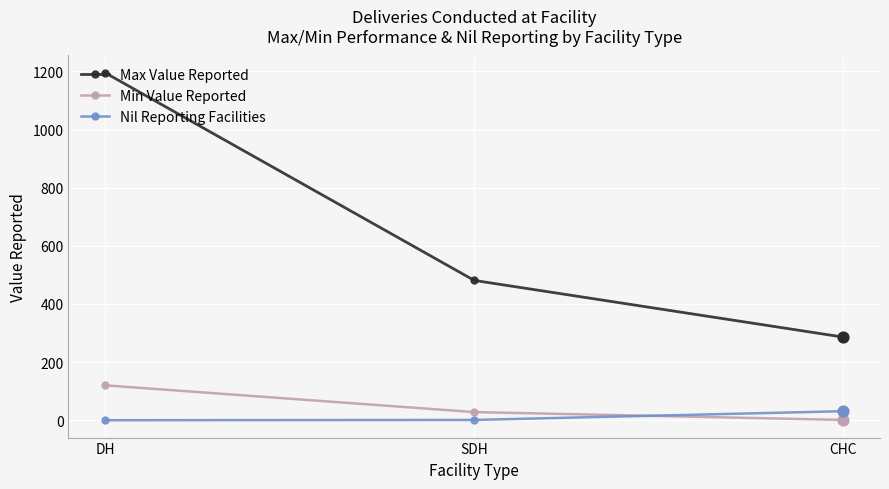

Which series has the largest range (max minus min)?

Max Value Reported